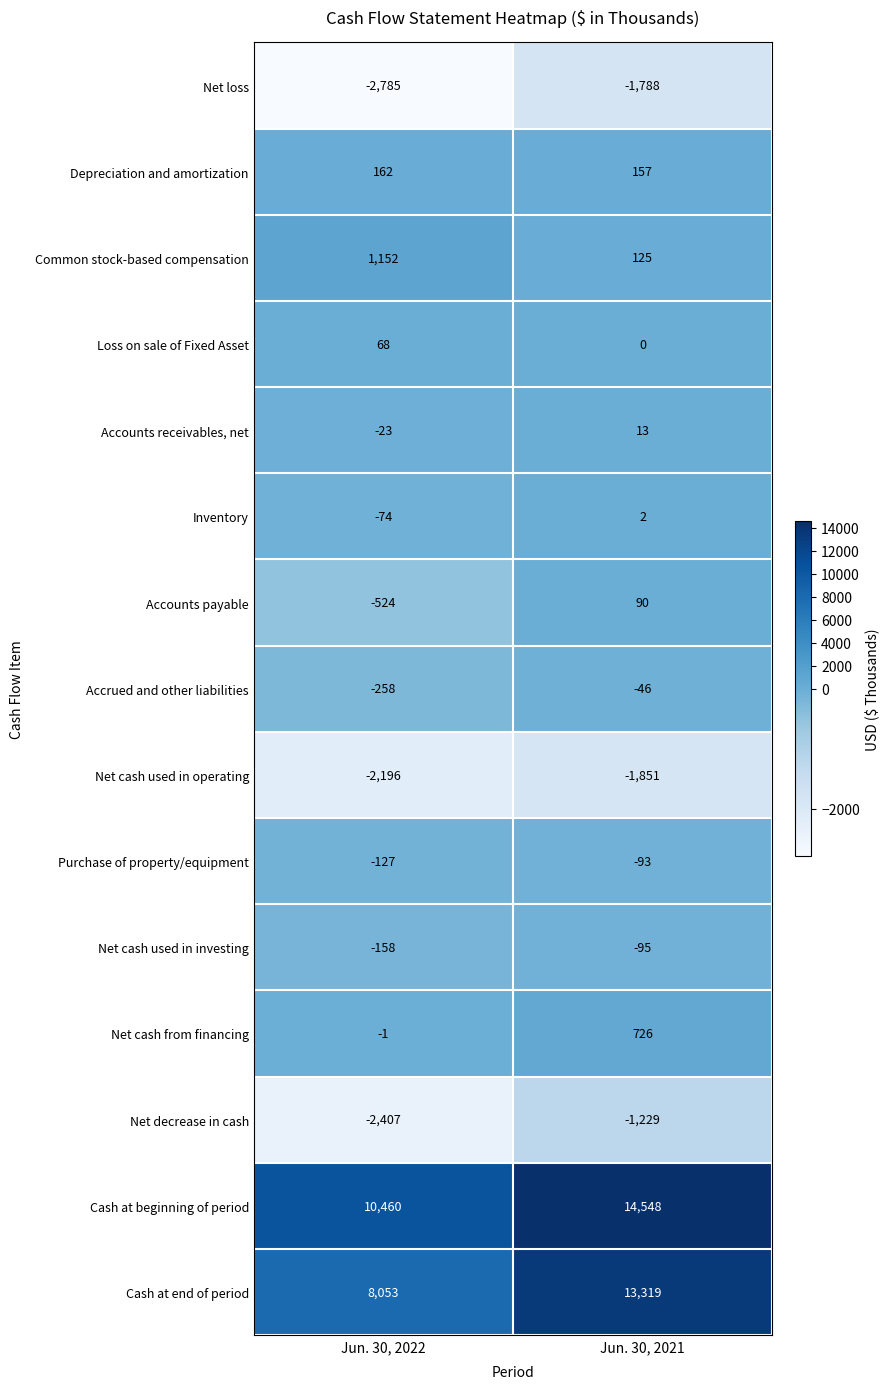

Which category has the lowest value in the Accounts payable series?

Jun. 30, 2022